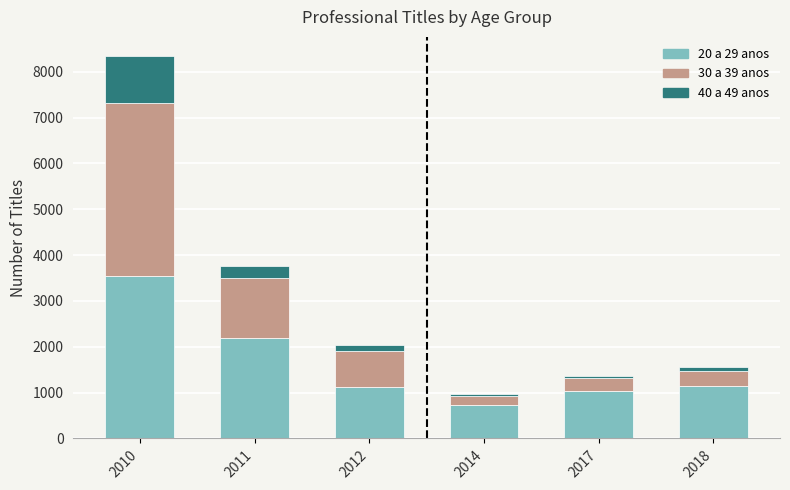

What are all the series names shown in the legend?

20 a 29 anos, 30 a 39 anos, 40 a 49 anos